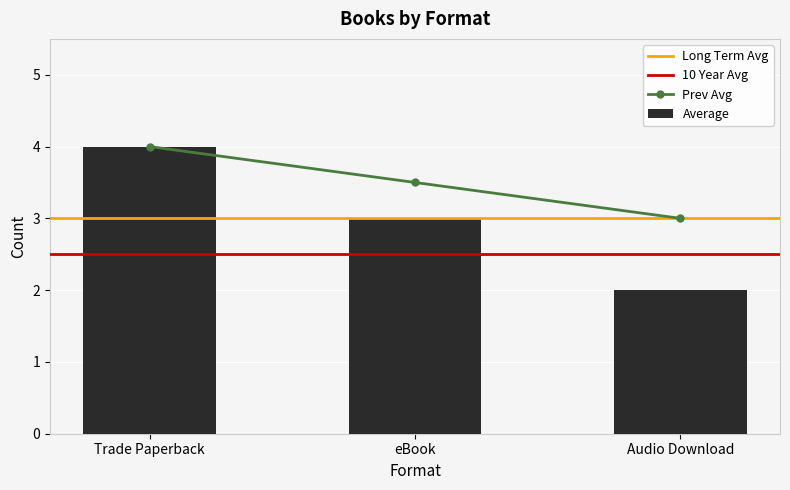

Which category has the lowest value in the Average series?

Audio Download